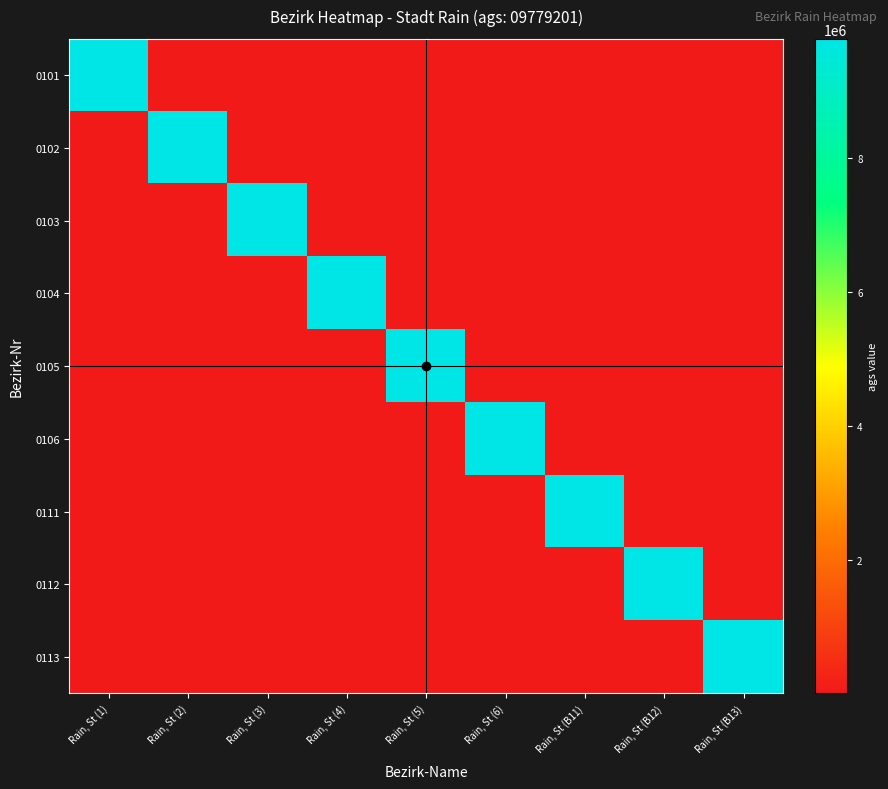

Reading left to right, what are all the values shown in this chart?

0101: Rain, St (1)=9779201	Rain, St (2)=100	Rain, St (3)=100	Rain, St (4)=100	Rain, St (5)=100	Rain, St (6)=100	Rain, St (B11)=100	Rain, St (B12)=100	Rain, St (B13)=100
0102: Rain, St (1)=100	Rain, St (2)=9779201	Rain, St (3)=100	Rain, St (4)=100	Rain, St (5)=100	Rain, St (6)=100	Rain, St (B11)=100	Rain, St (B12)=100	Rain, St (B13)=100
0103: Rain, St (1)=100	Rain, St (2)=100	Rain, St (3)=9779201	Rain, St (4)=100	Rain, St (5)=100	Rain, St (6)=100	Rain, St (B11)=100	Rain, St (B12)=100	Rain, St (B13)=100
0104: Rain, St (1)=100	Rain, St (2)=100	Rain, St (3)=100	Rain, St (4)=9779201	Rain, St (5)=100	Rain, St (6)=100	Rain, St (B11)=100	Rain, St (B12)=100	Rain, St (B13)=100
0105: Rain, St (1)=100	Rain, St (2)=100	Rain, St (3)=100	Rain, St (4)=100	Rain, St (5)=9779201	Rain, St (6)=100	Rain, St (B11)=100	Rain, St (B12)=100	Rain, St (B13)=100
0106: Rain, St (1)=100	Rain, St (2)=100	Rain, St (3)=100	Rain, St (4)=100	Rain, St (5)=100	Rain, St (6)=9779201	Rain, St (B11)=100	Rain, St (B12)=100	Rain, St (B13)=100
0111: Rain, St (1)=100	Rain, St (2)=100	Rain, St (3)=100	Rain, St (4)=100	Rain, St (5)=100	Rain, St (6)=100	Rain, St (B11)=9779201	Rain, St (B12)=100	Rain, St (B13)=100
0112: Rain, St (1)=100	Rain, St (2)=100	Rain, St (3)=100	Rain, St (4)=100	Rain, St (5)=100	Rain, St (6)=100	Rain, St (B11)=100	Rain, St (B12)=9779201	Rain, St (B13)=100
0113: Rain, St (1)=100	Rain, St (2)=100	Rain, St (3)=100	Rain, St (4)=100	Rain, St (5)=100	Rain, St (6)=100	Rain, St (B11)=100	Rain, St (B12)=100	Rain, St (B13)=9779201